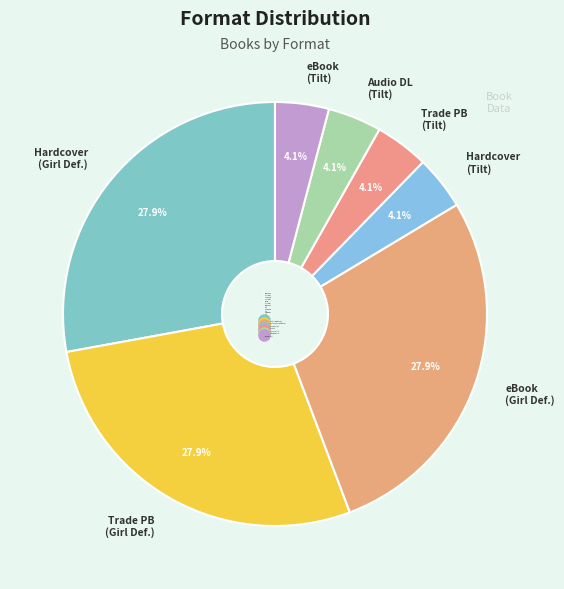

What portion of the pie excludes Audio DL (Tilt)?

95.9%